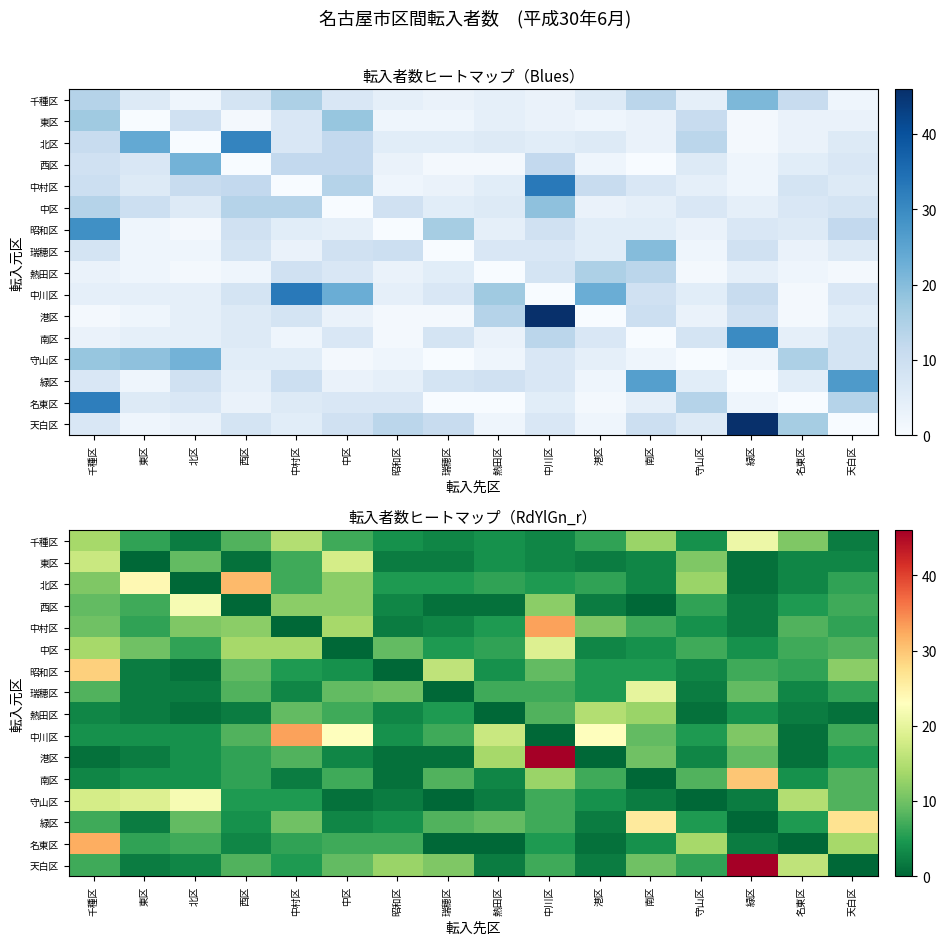

How many series are shown in this chart?

16